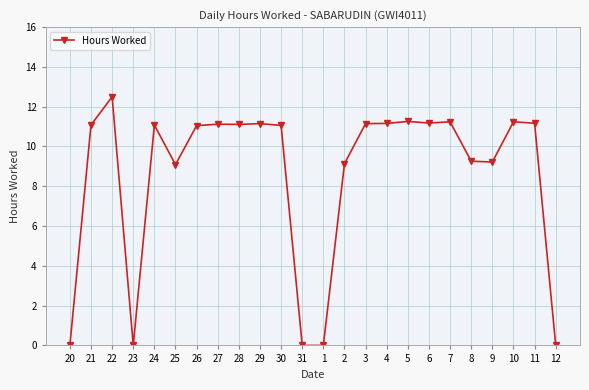

Which label corresponds to the largest value in the chart?

22